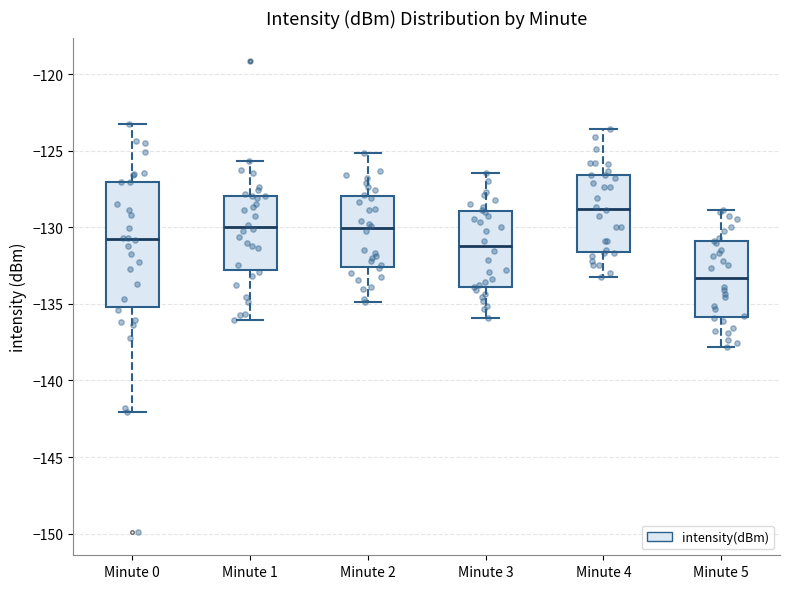

Where is the upper edge of the box for Minute 0 on the y-axis? The values are not printed on the chart, so give them approximately, as read against the axis.

-127.0